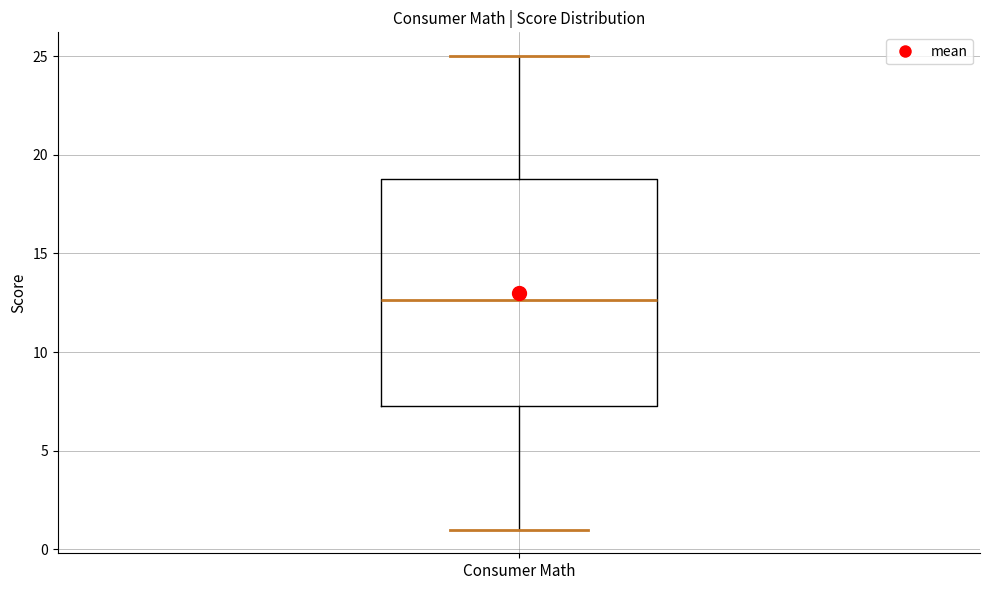

Where is the lower edge of the box for Consumer Math on the y-axis? The values are not printed on the chart, so give them approximately, as read against the axis.

7.5